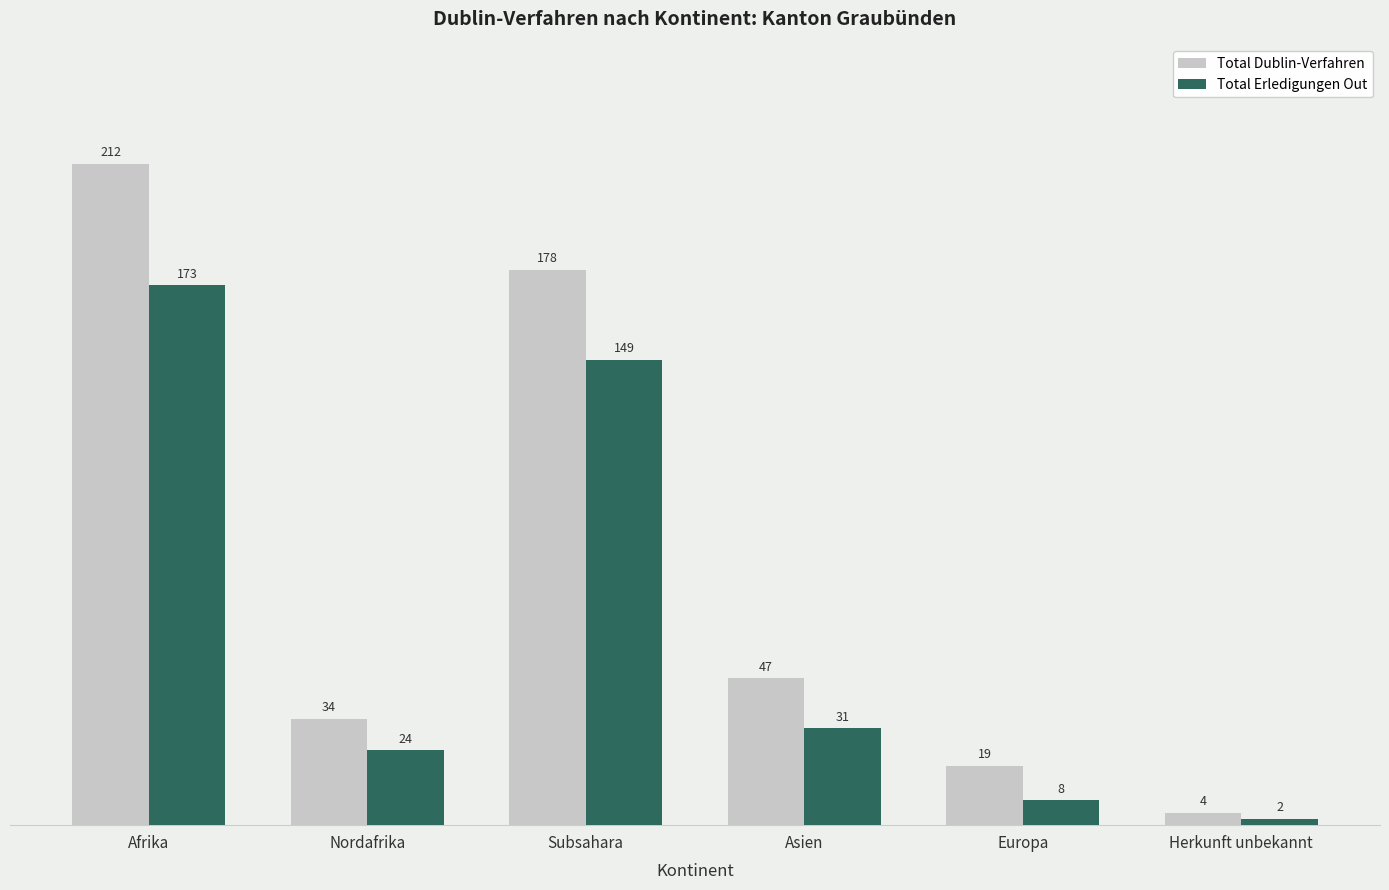

Rank the series by their average value, from lowest to highest.

Total Erledigungen Out, Total Dublin-Verfahren